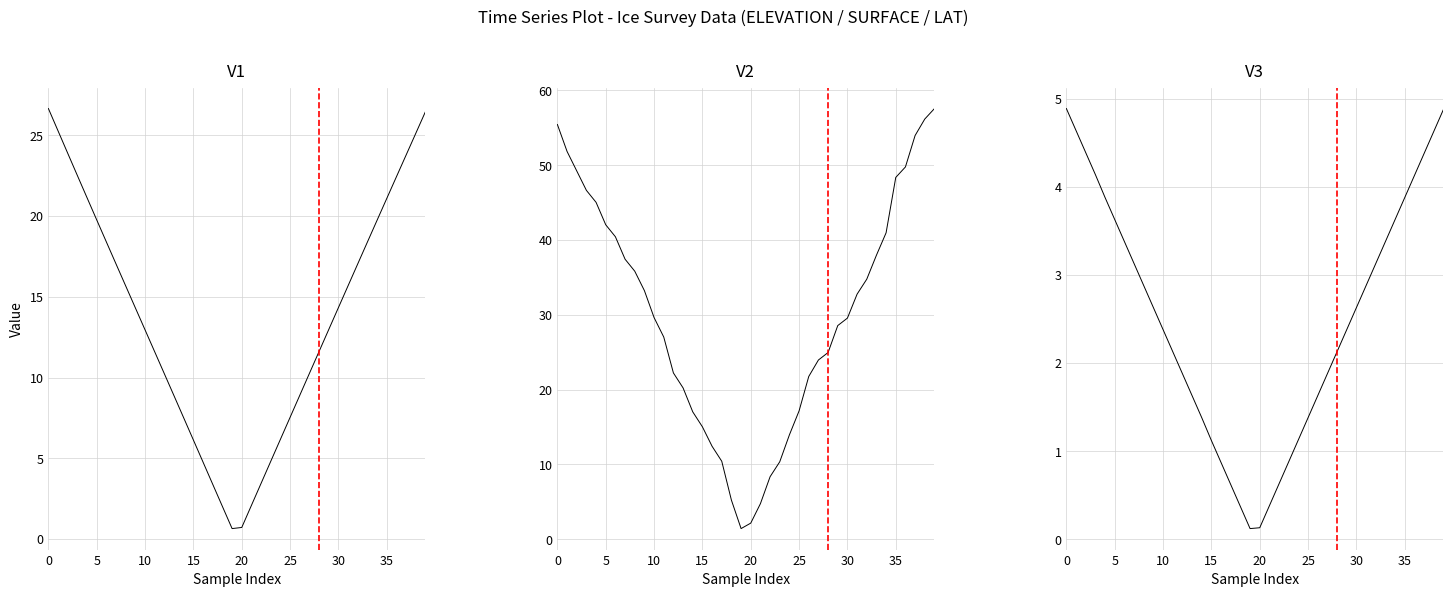

What is the difference between the second highest and second lowest values in the V2 series?

54.0